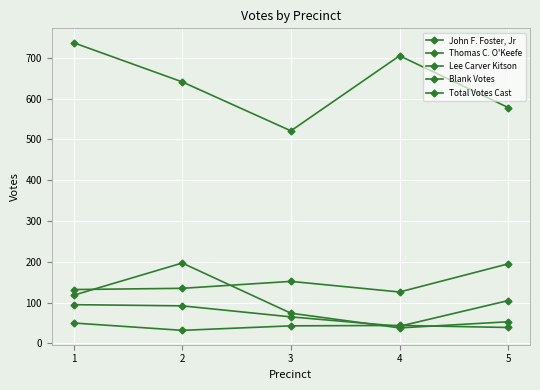

Which series has the largest total across all categories?

Total Votes Cast